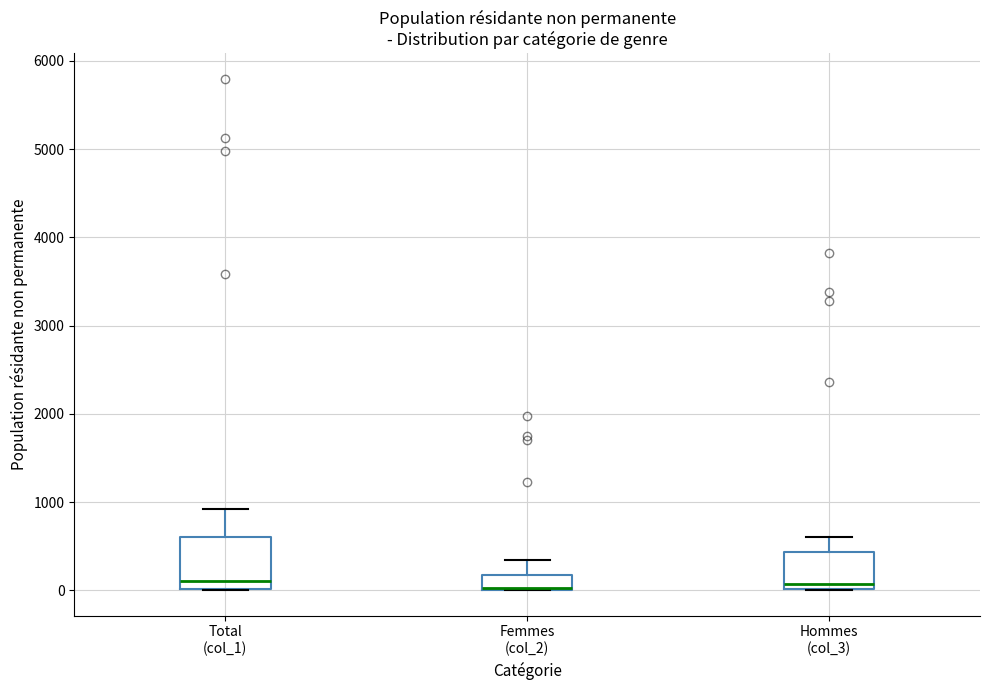

Comparing the boxes themselves (not the whiskers), which one is the tallest?

Total (col_1)